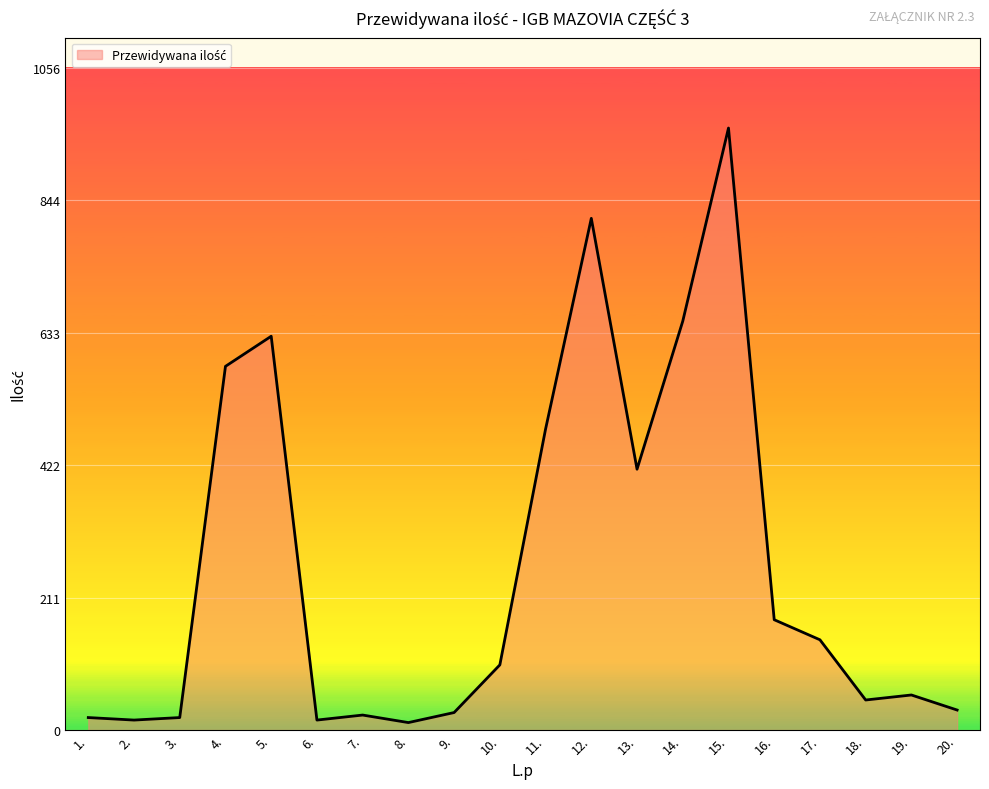

What is the maximum value shown in the chart?

960